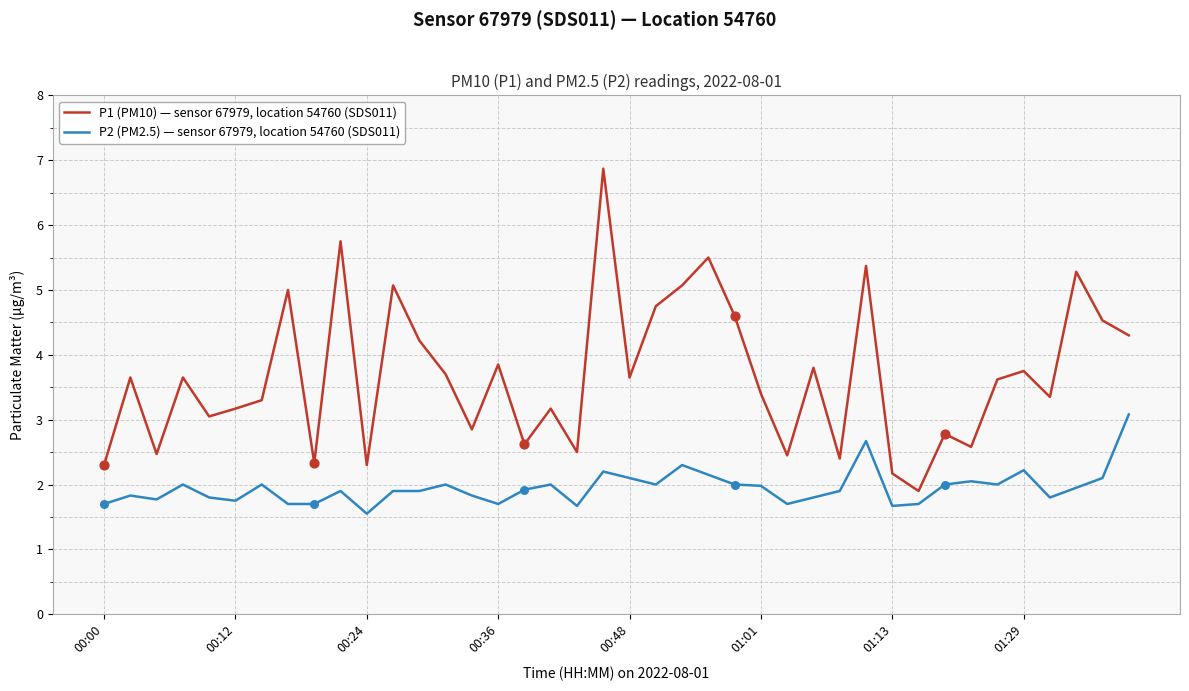

Which series has the widest spread of values?

P1 (PM10) — sensor 67979, location 54760 (SDS011)